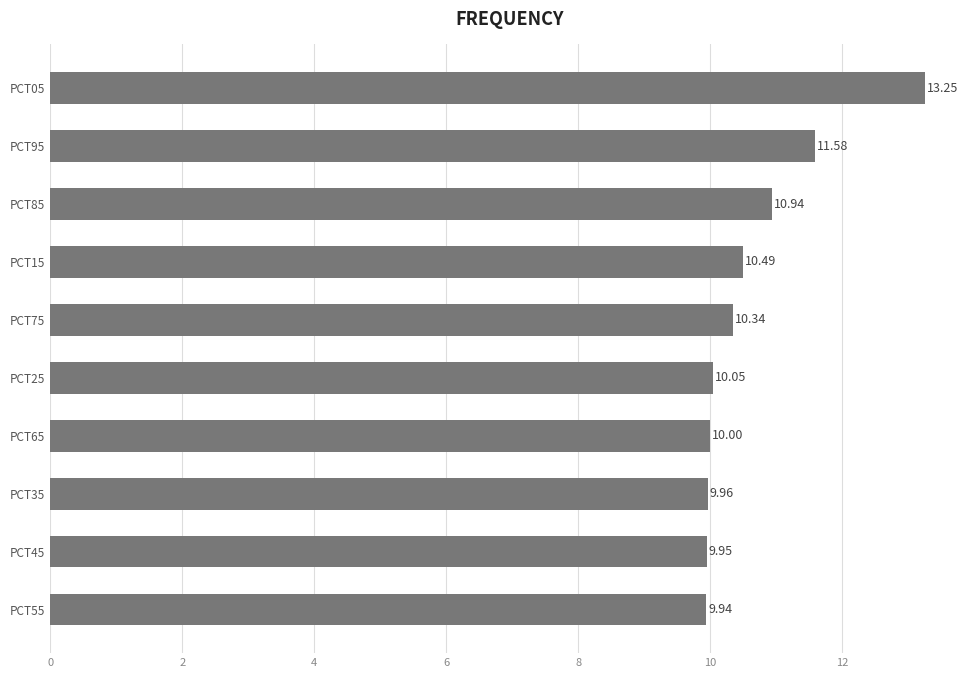

List the labels in order of value, smallest first.

PCT55, PCT45, PCT35, PCT65, PCT25, PCT75, PCT15, PCT85, PCT95, PCT05